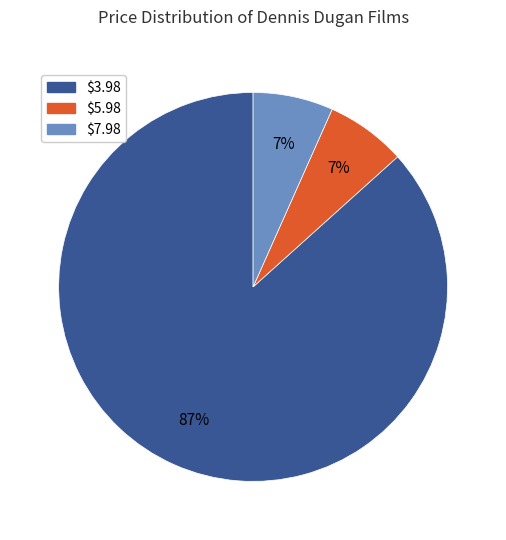

Is there a majority slice in this chart?

Yes